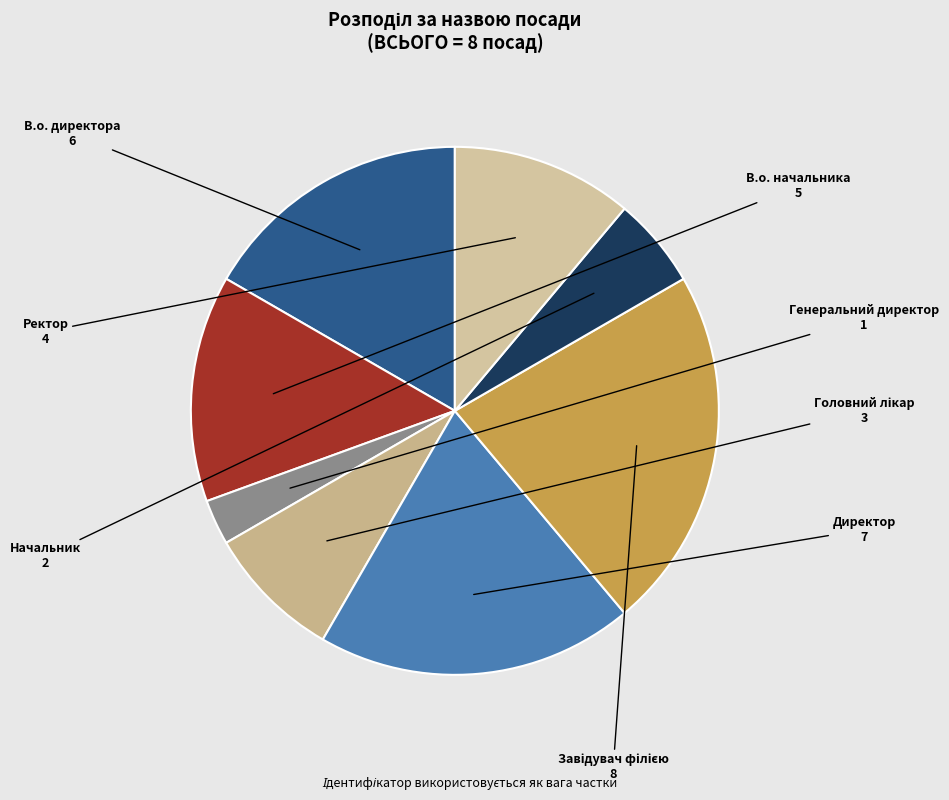

How many segments does this pie chart have?

8